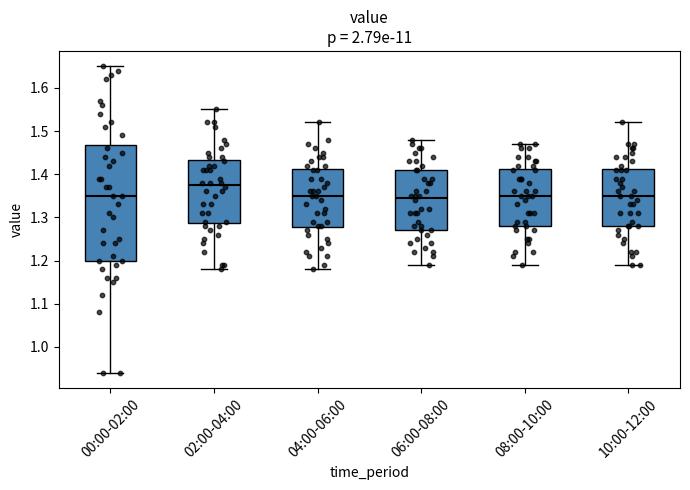

Where does the upper whisker of the box for 08:00-10:00 end on the y-axis? The values are not printed on the chart, so give them approximately, as read against the axis.

1.47